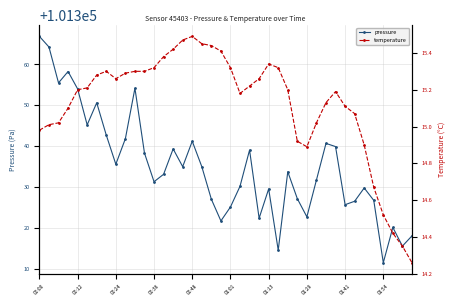

The pressure series shows 101354.0 at 00:12. True or false?

True